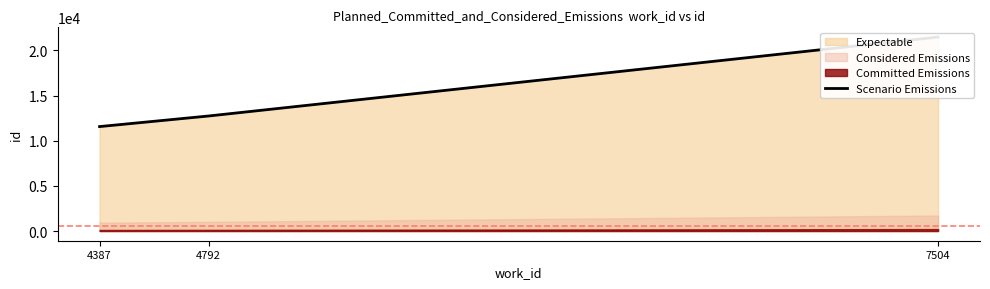

At which label does the data first exceed 12740?

7504